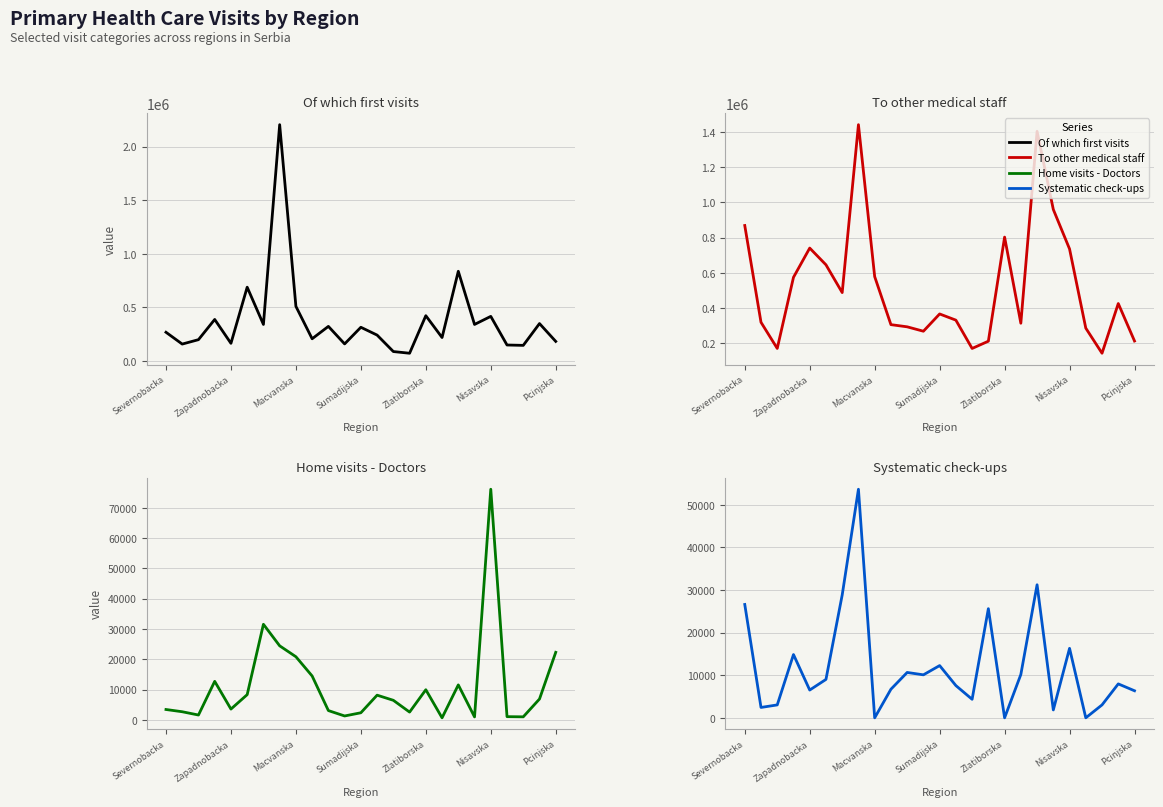

What is the difference between the Systematic check-ups values at 15 and Zlatiborska?

19100